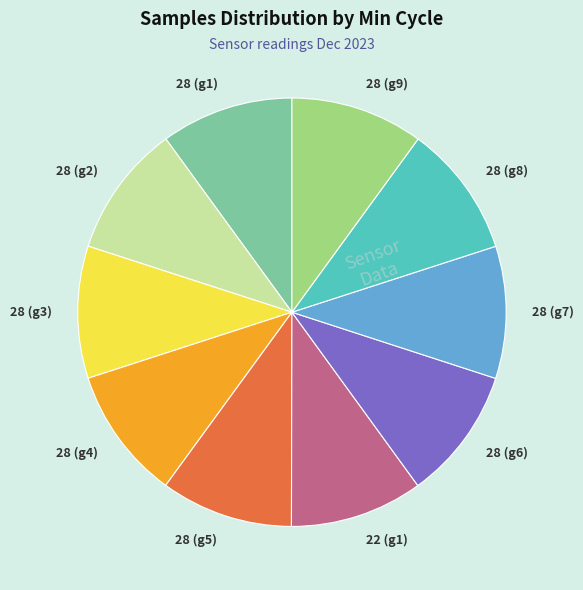

Approximately how many times larger is the value at 28 (g6) compared to 28 (g3)?

1.0